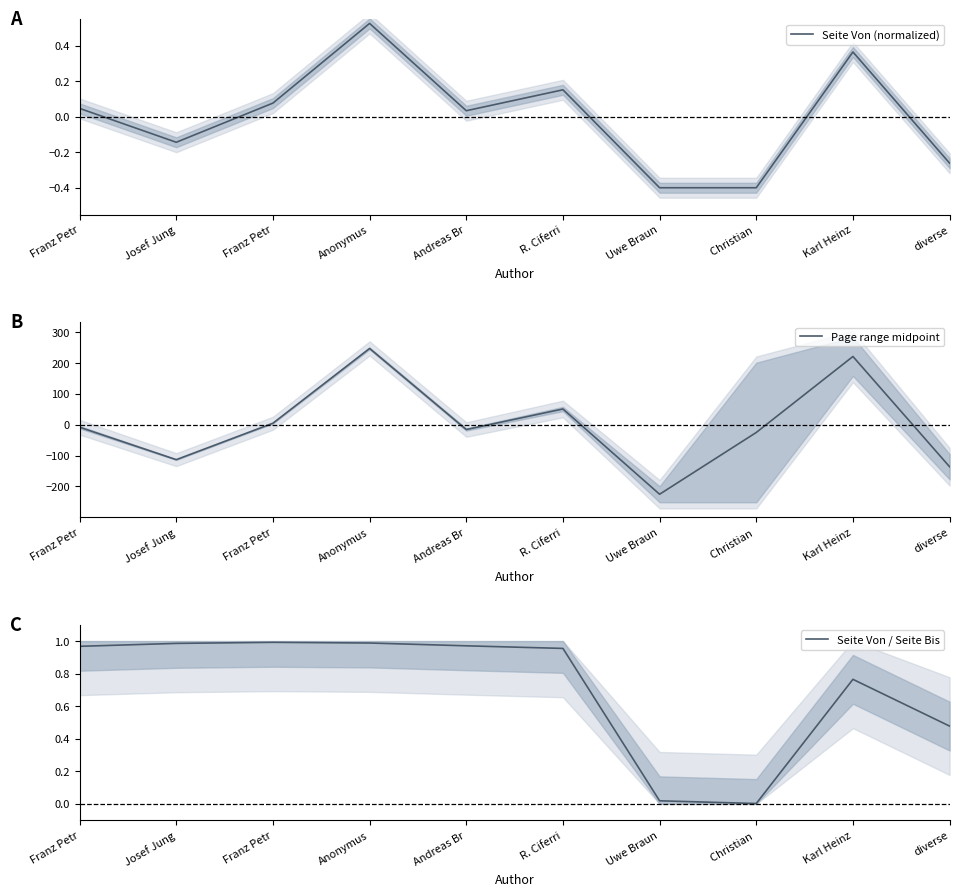

Reading right to left, transcribe all the data shown in this chart.

Seite Von (normalized): diverse=-0.3	Karl Heinz=0.4	Christian =-0.4	Uwe Braun=-0.4	R. Ciferri=0.2	Andreas Br=0.0	Anonymus=0.5	Franz Petr=0.1	Josef Jung=-0.1	Franz Petr=0.0
Page range midpoint: diverse=-136.2	Karl Heinz=220.8	Christian =-25.2	Uwe Braun=-225.2	R. Ciferri=50.8	Andreas Br=-15.7	Anonymus=246.8	Franz Petr=4.8	Josef Jung=-113.2	Franz Petr=-8.2
Seite Von / Seite Bis: diverse=0.5	Karl Heinz=0.8	Christian =0.0	Uwe Braun=0.0	R. Ciferri=1.0	Andreas Br=1.0	Anonymus=1.0	Franz Petr=1.0	Josef Jung=1.0	Franz Petr=1.0